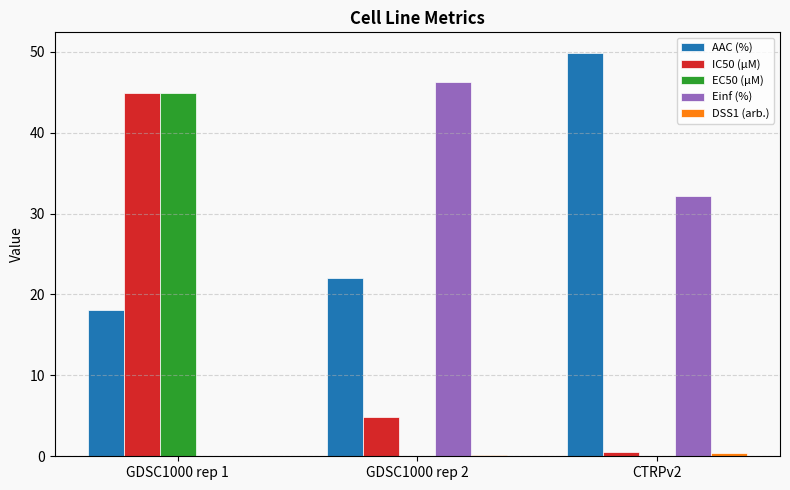

True or false: IC50 (µM) has a value of 4.8 at GDSC1000 rep 2.

True